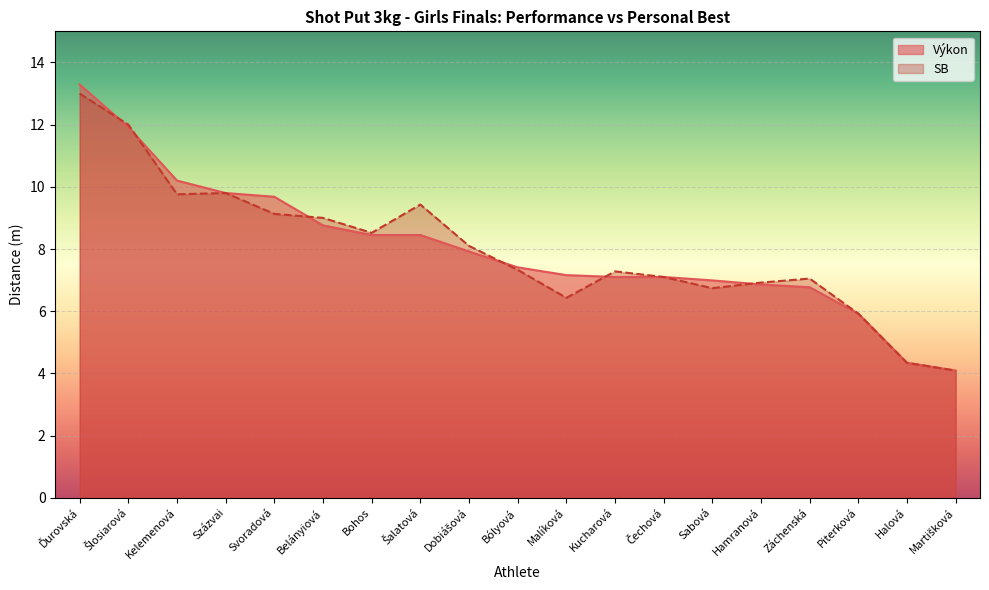

Reading left to right, transcribe all the data shown in this chart.

Výkon: 13.3	11.9	10.2	9.8	9.7	8.8	8.4	8.4	7.9	7.4	7.2	7.1	7.1	7.0	6.9	6.8	5.9	4.3	4.1
SB: 13.0	12.0	9.8	9.8	9.1	9.0	8.5	9.4	8.1	7.3	6.4	7.3	7.1	6.7	6.9	7.0	5.9	4.3	4.1